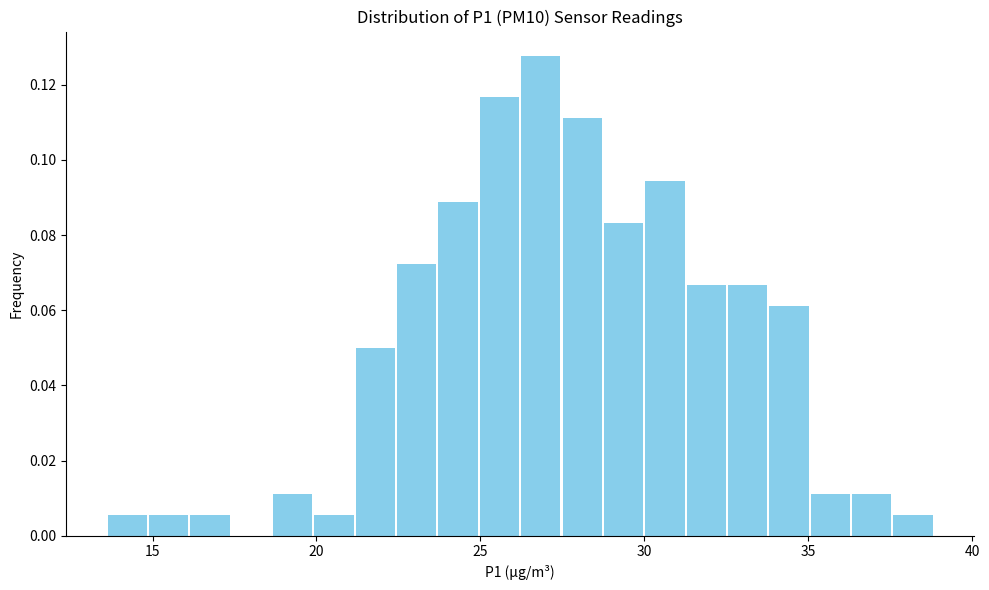

Around what value on the x-axis is the tallest bar? Give the approximate position of its centre, as read against the axis.

27.0